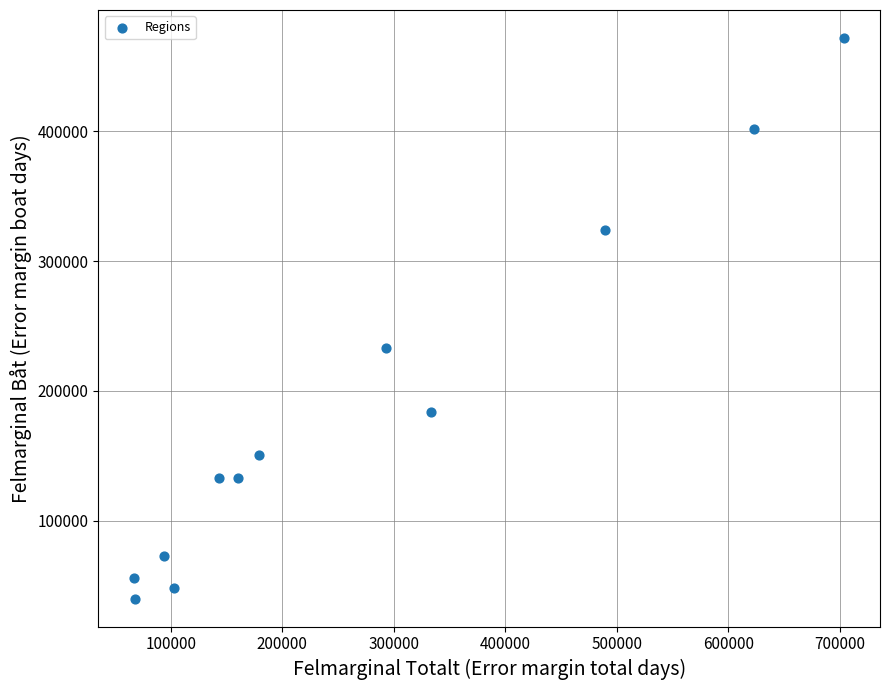

What Y value in the scatter plot is closest to 256000?

233000